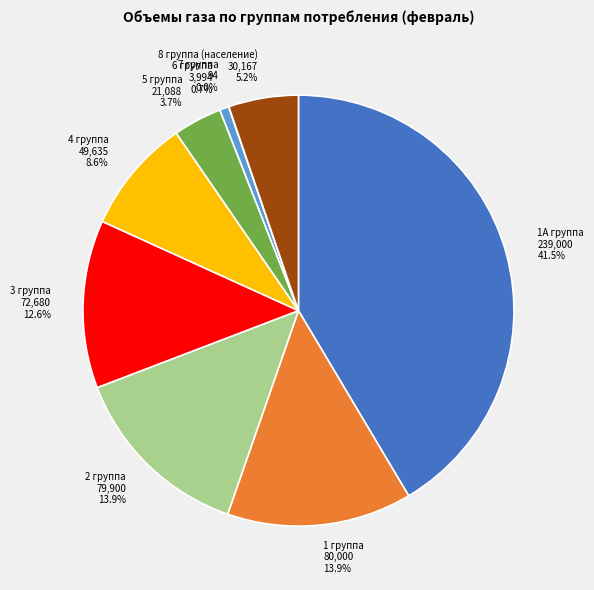

Between 1А группа and 6 группа, which is larger?

1А группа